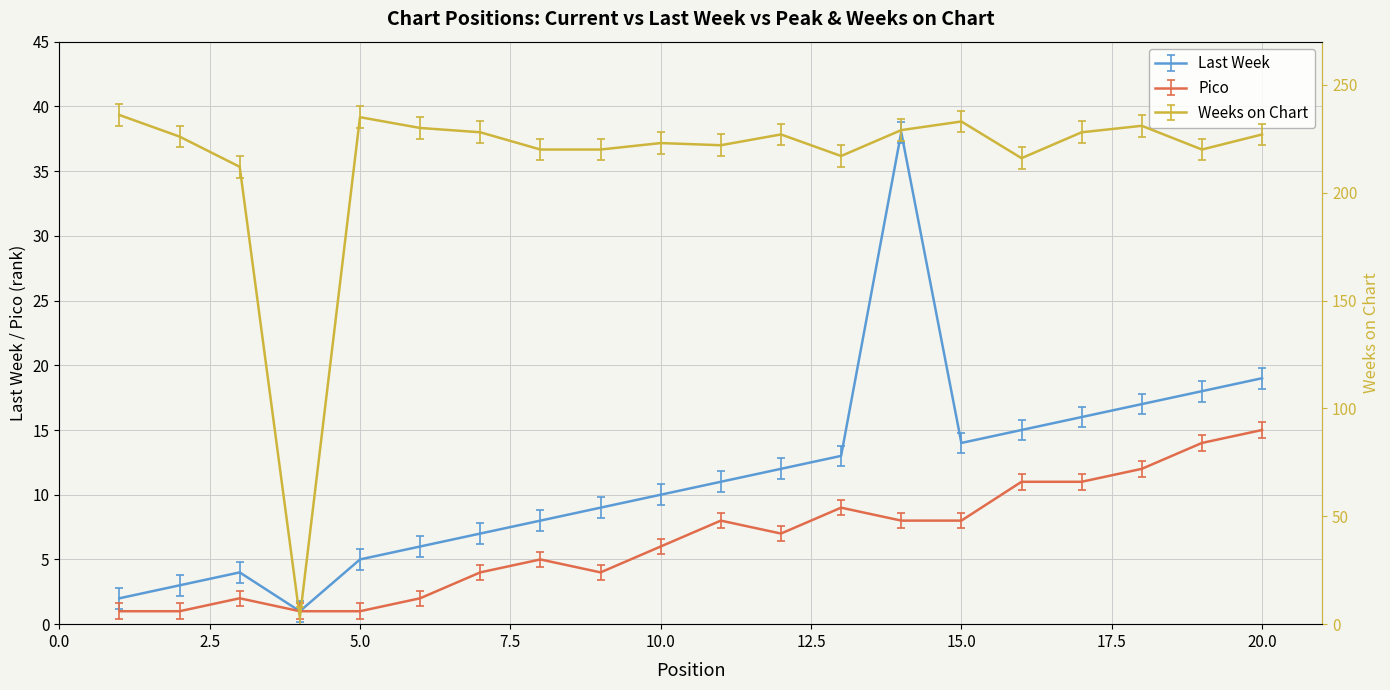

Where is the first local maximum for Weeks on Chart?

5